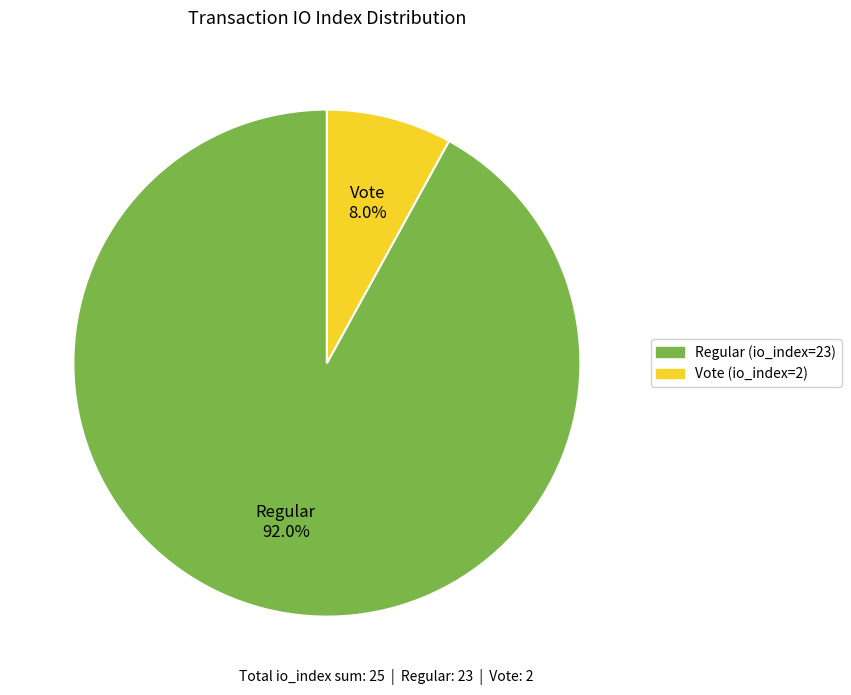

Which slice represents more than half of the pie?

Regular (io_index=23)